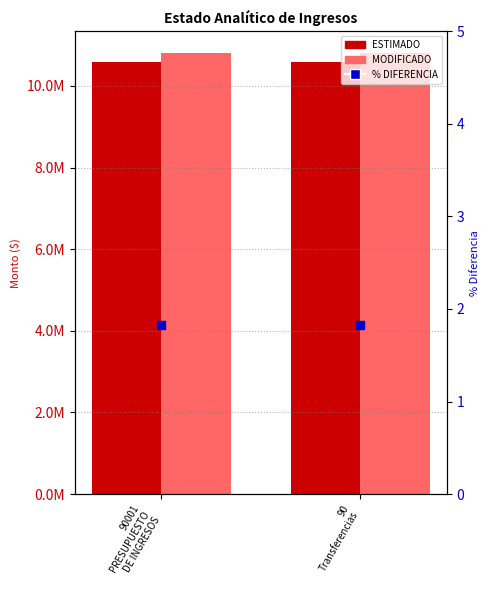

At how many categories does at least one series exceed 6830153?

2